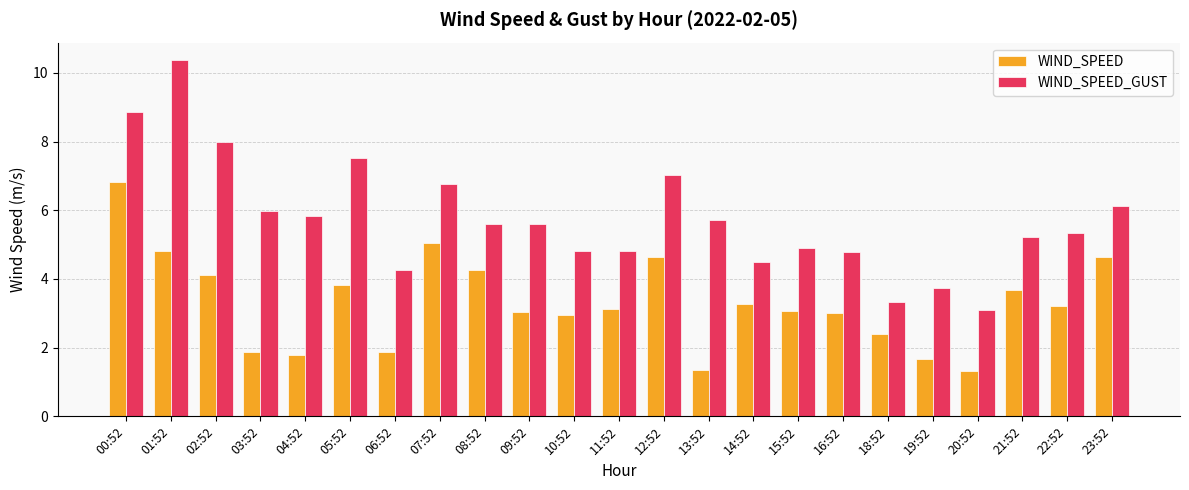

What is the minimum value for WIND_SPEED?

1.3